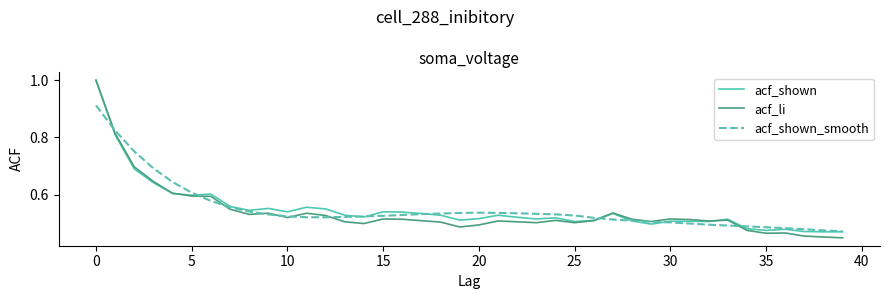

How many lines are shown in the chart?

3